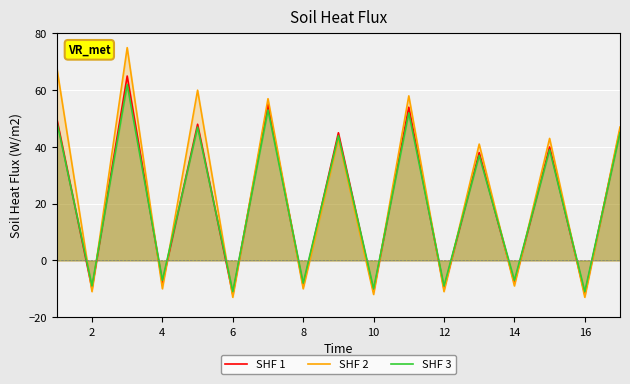

Rank the series at 16 from highest to lowest value.

SHF 3, SHF 1, SHF 2